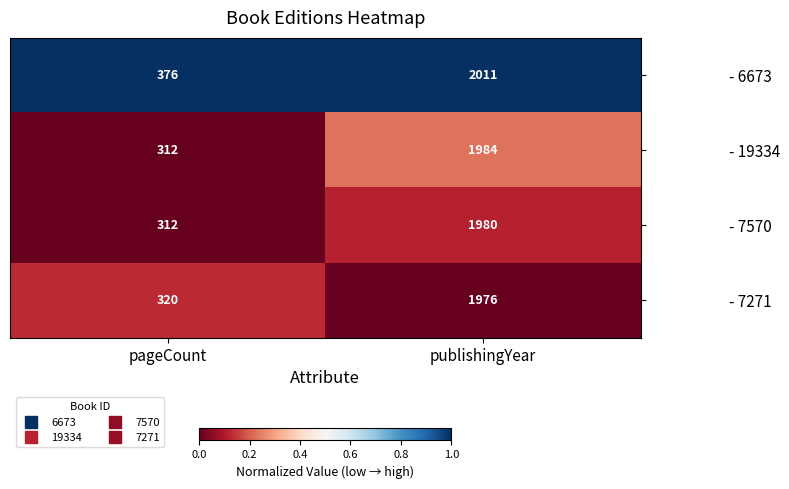

Reading left to right, what are all the values shown in this chart?

- 6673: pageCount=376	publishingYear=2011
- 19334: pageCount=312	publishingYear=1984
- 7570: pageCount=312	publishingYear=1980
- 7271: pageCount=320	publishingYear=1976